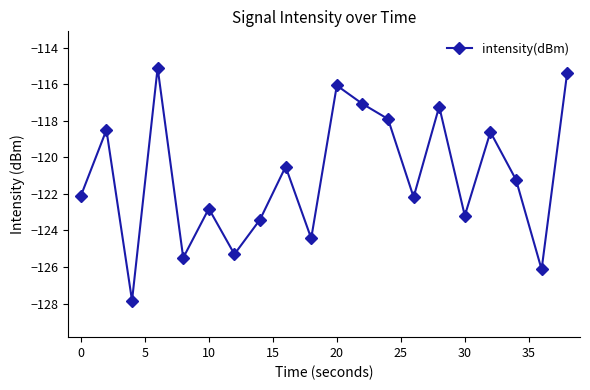

What is the maximum value shown in the chart?

-115.1